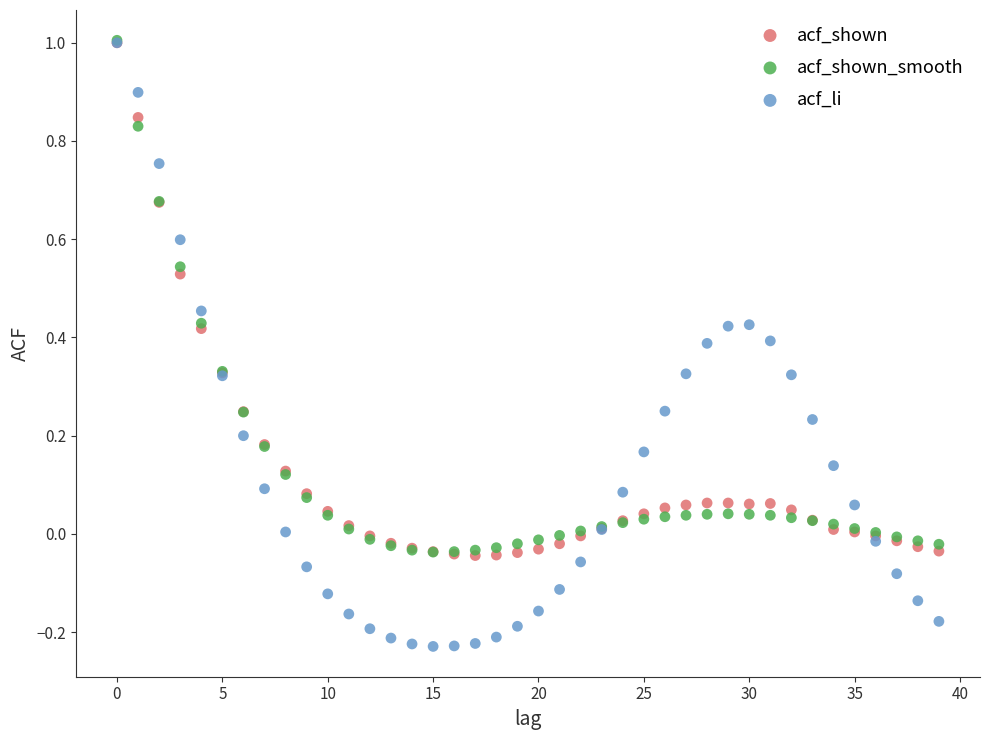

Which series has the largest Y range (max minus min)?

acf_li